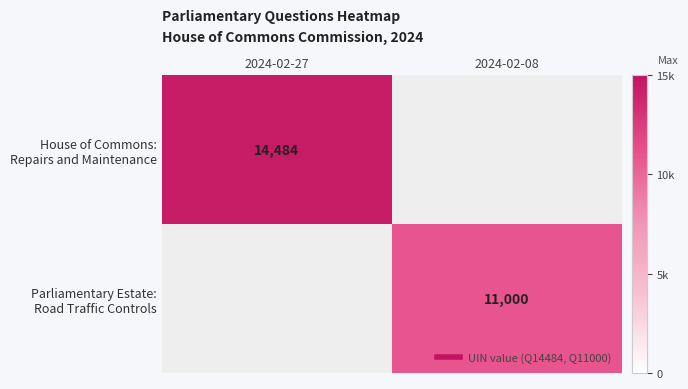

Is the value of House of Commons: Repairs and Maintenance at 2024-02-08 greater than the value of Parliamentary Estate: Road Traffic Controls at 2024-02-08?

No